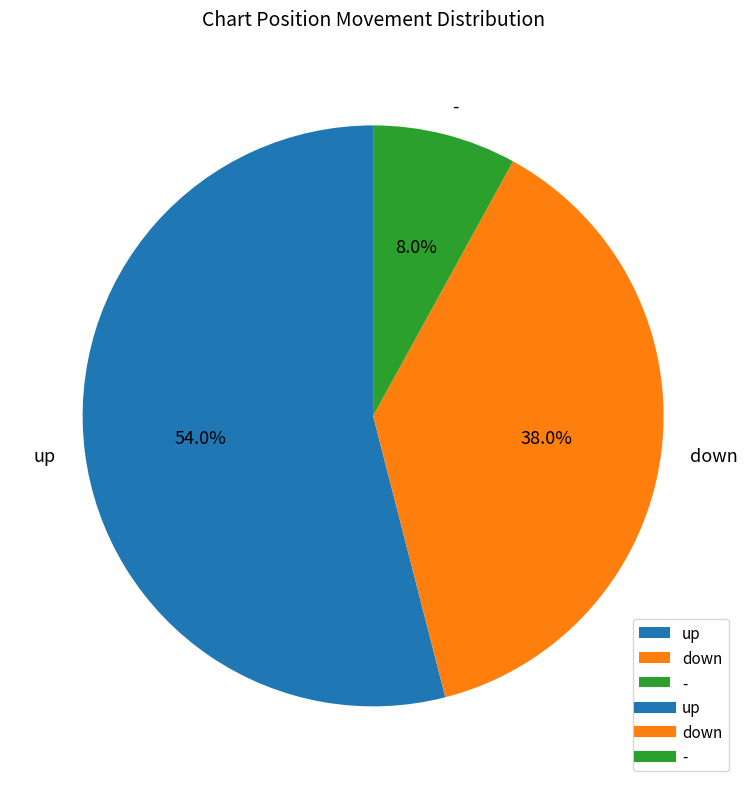

What is the total percentage of up and down?

92.0%